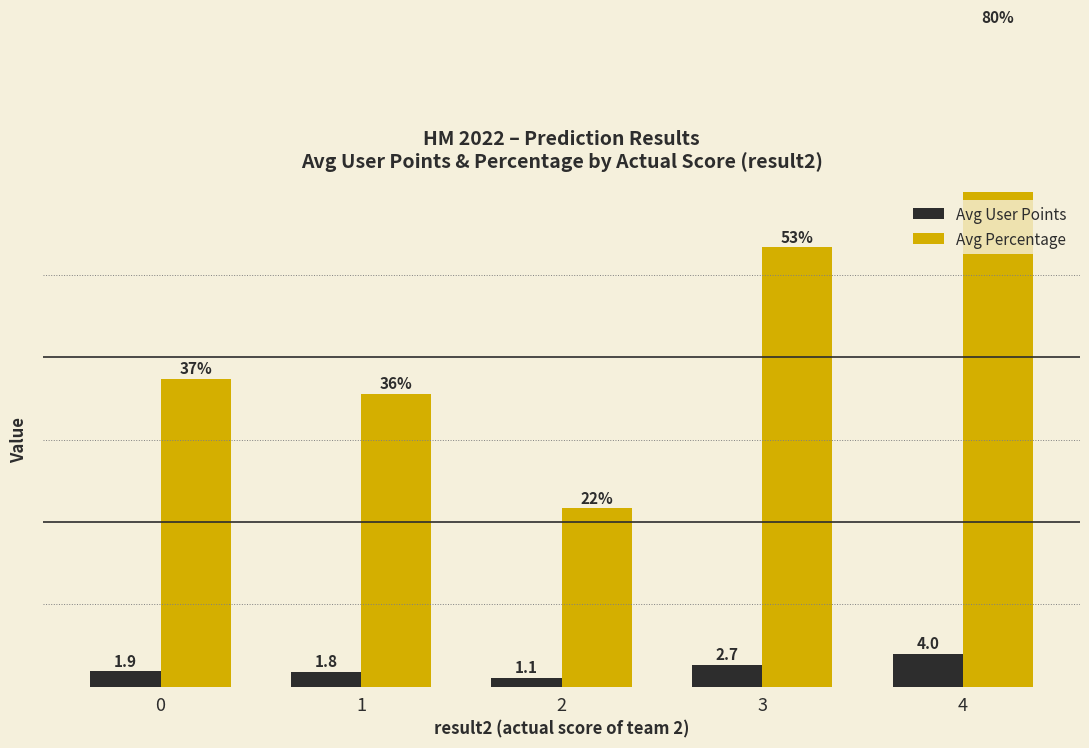

Reading left to right, list all the values displayed in this chart.

Avg User Points: 1.9	1.8	1.1	2.7	4.0
Avg Percentage: 37.3	35.6	21.7	53.3	80.0